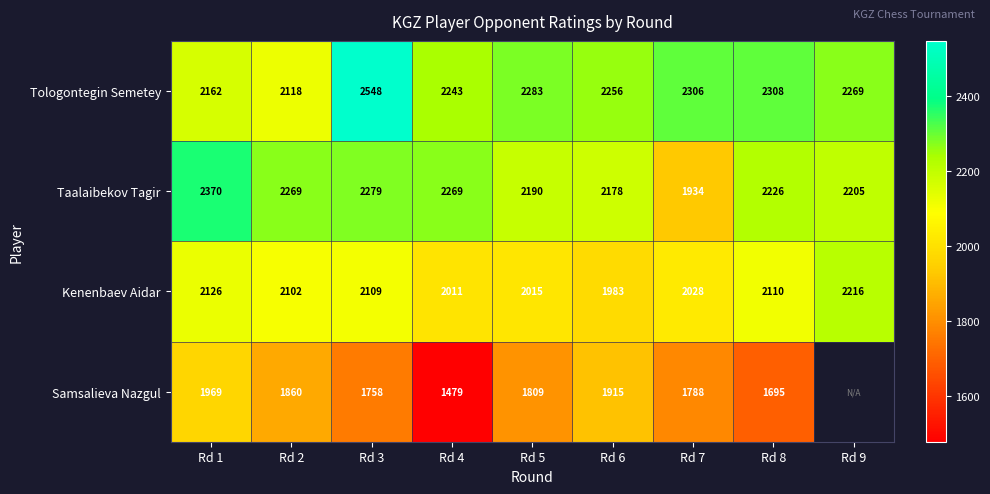

At which label does Taalaibekov Tagir first exceed 2226?

Rd 1